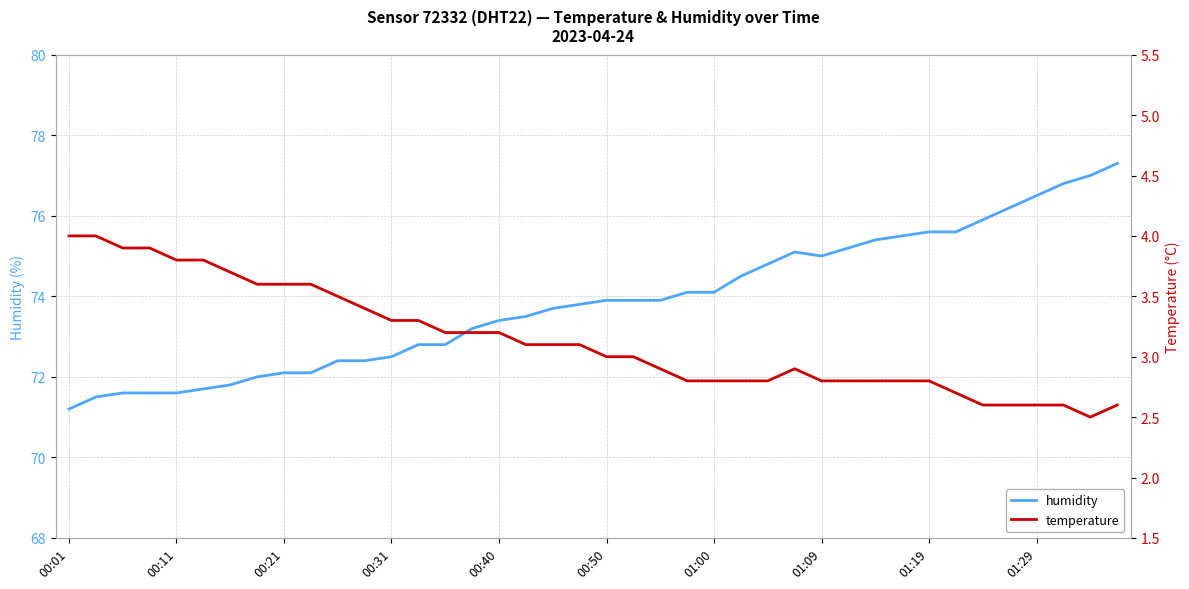

What are all the series names shown in the legend?

humidity, temperature